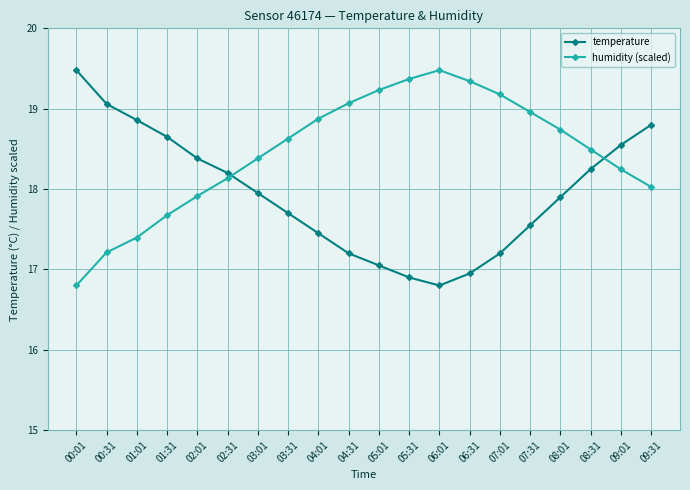

Rank the series at 00:01 from lowest to highest value.

humidity (scaled), temperature